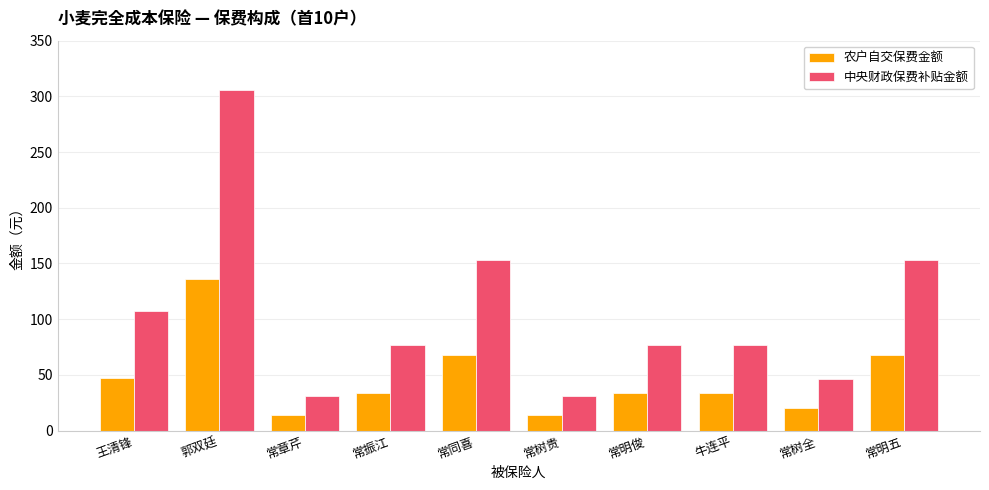

Between 王清锋 and 常章芹, which series saw the biggest shift?

中央财政保费补贴金额